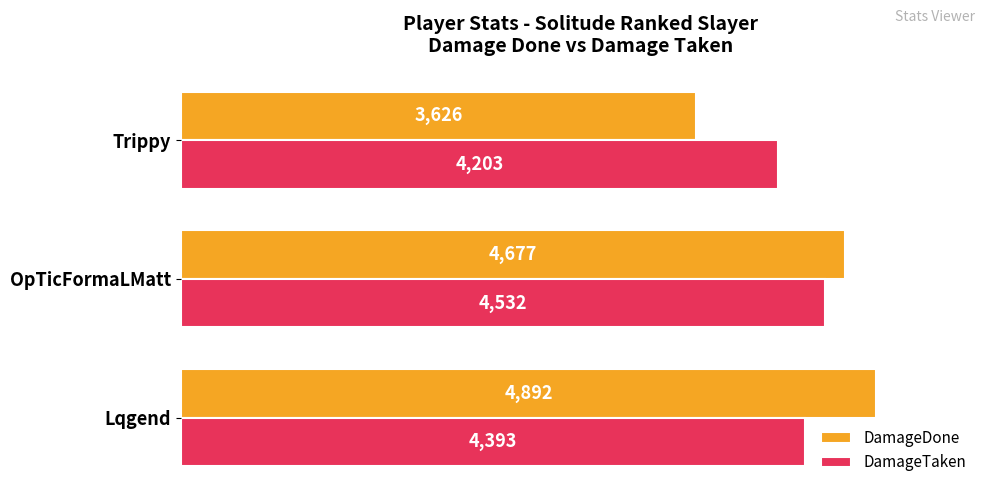

At which category is the sum across all series the highest?

Lqgend